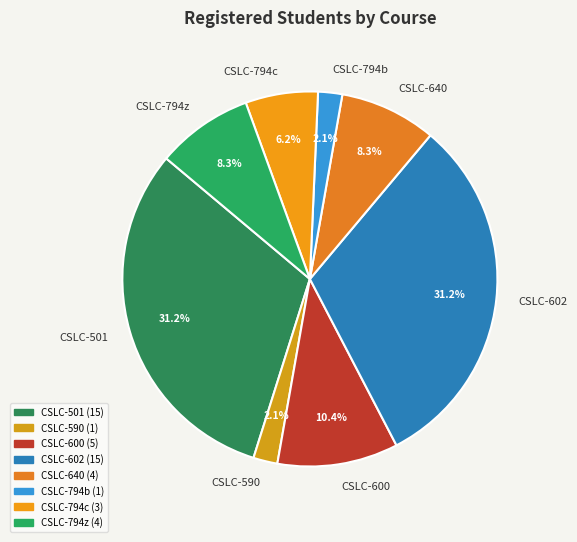

The CSLC-602 slice represents 19% of the pie. True or false?

False